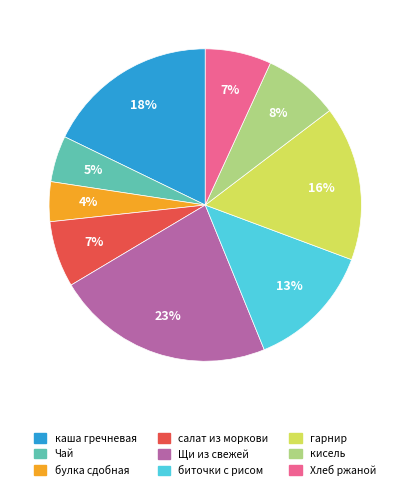

To the nearest percent, what is the average slice percentage?

11%